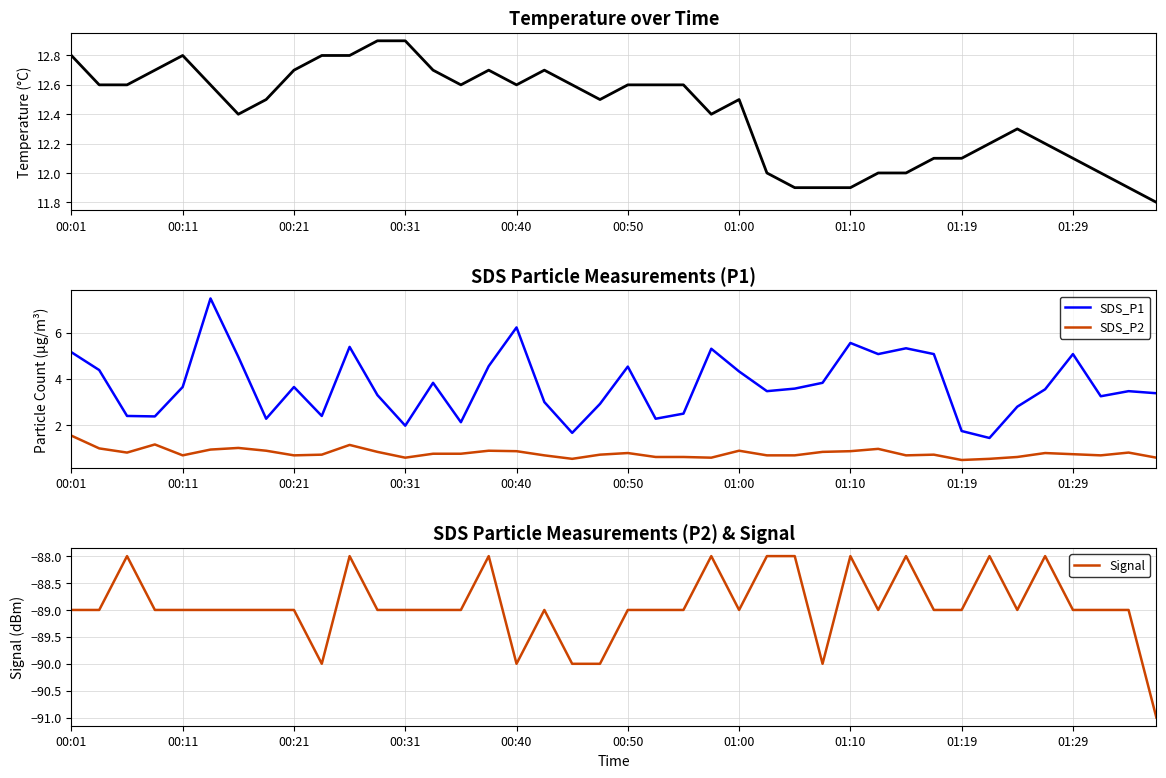

What value does the SDS_P2 series have at 00:50?

0.8